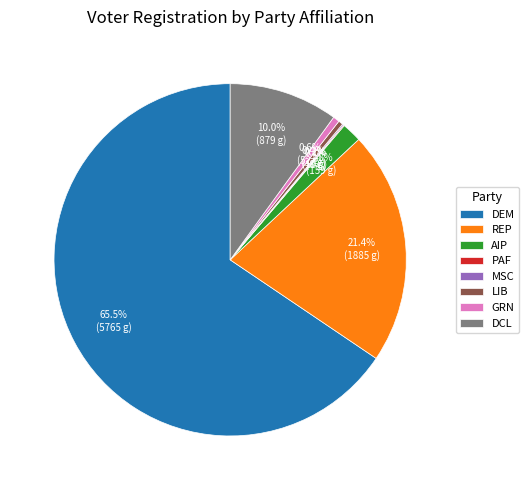

Is there a majority slice in this chart?

Yes